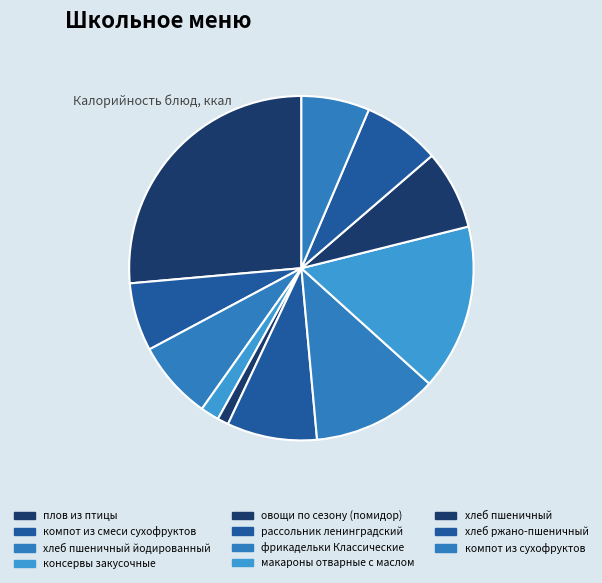

How many segments does this pie chart have?

11